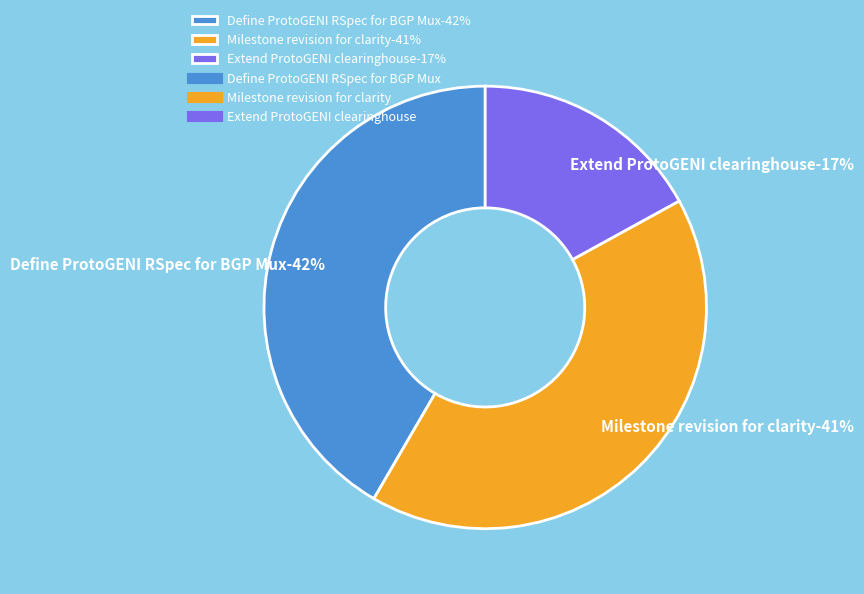

To the nearest percent, what percentage of the pie is Milestone revision for clarity?

41%